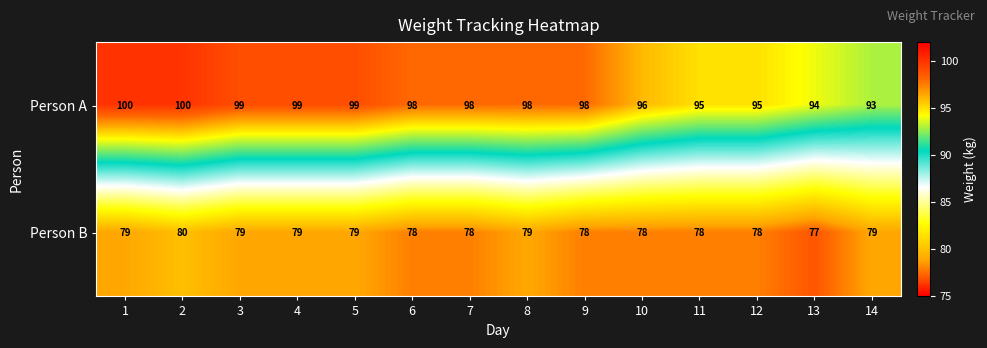

What is the difference between the maximum and minimum values in the Person B series?

3